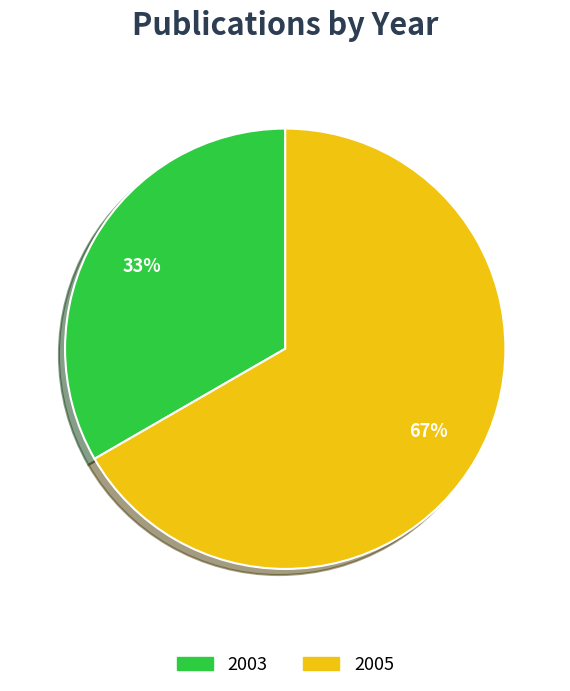

Approximately how many times larger is the value at 2005 compared to 2003?

2.0